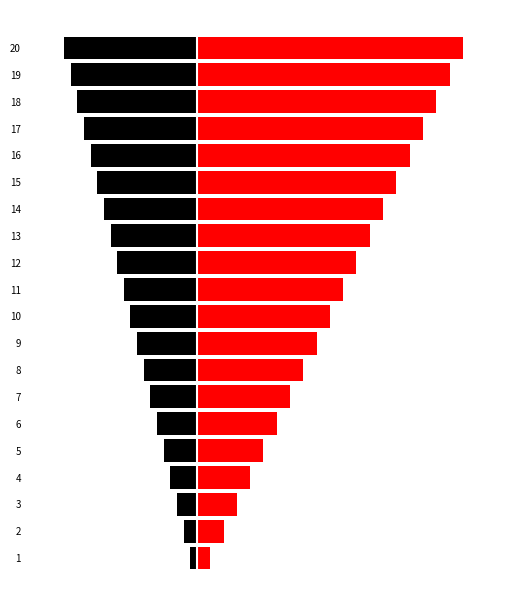

What is the difference between the maximum and minimum values in the right series?

38